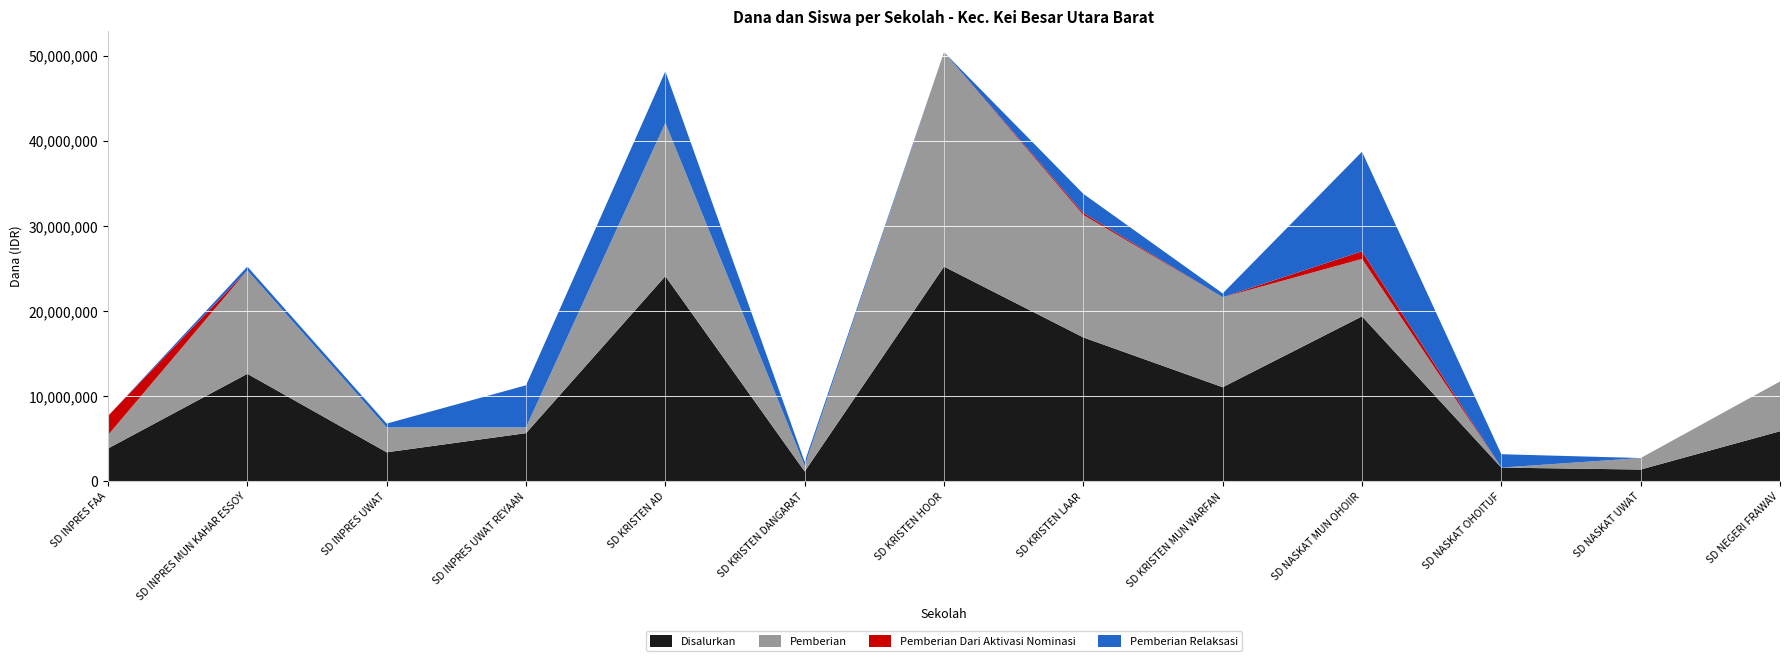

What is the total value across all series at SD NEGERI FRAWAV?

11700000